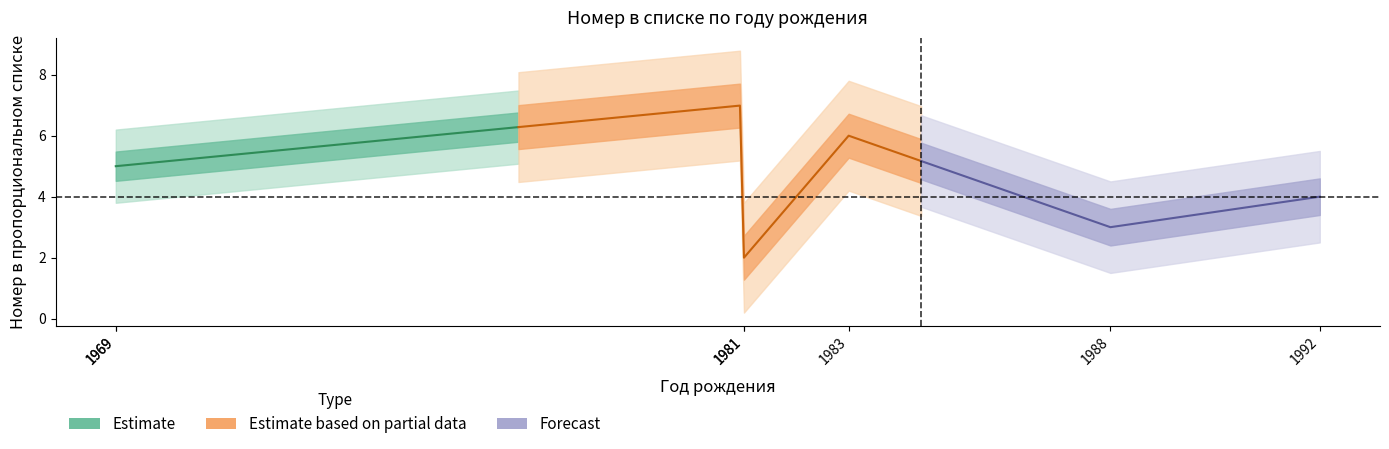

What is the value of the 6th point from the left?

6